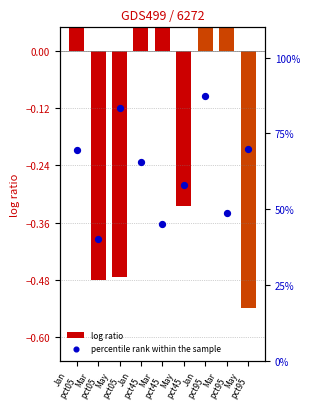

What is the total value across all series at May
pct45?

57.6